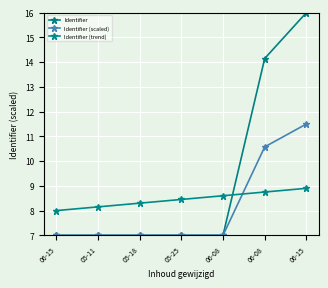

Is this an area chart (filled region under the line)?

No